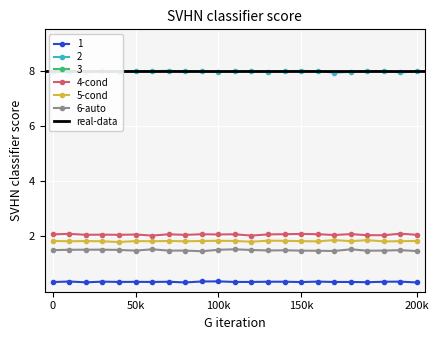

Is the value of 4 at 46103 greater than the value of 6 at 46118?

Yes